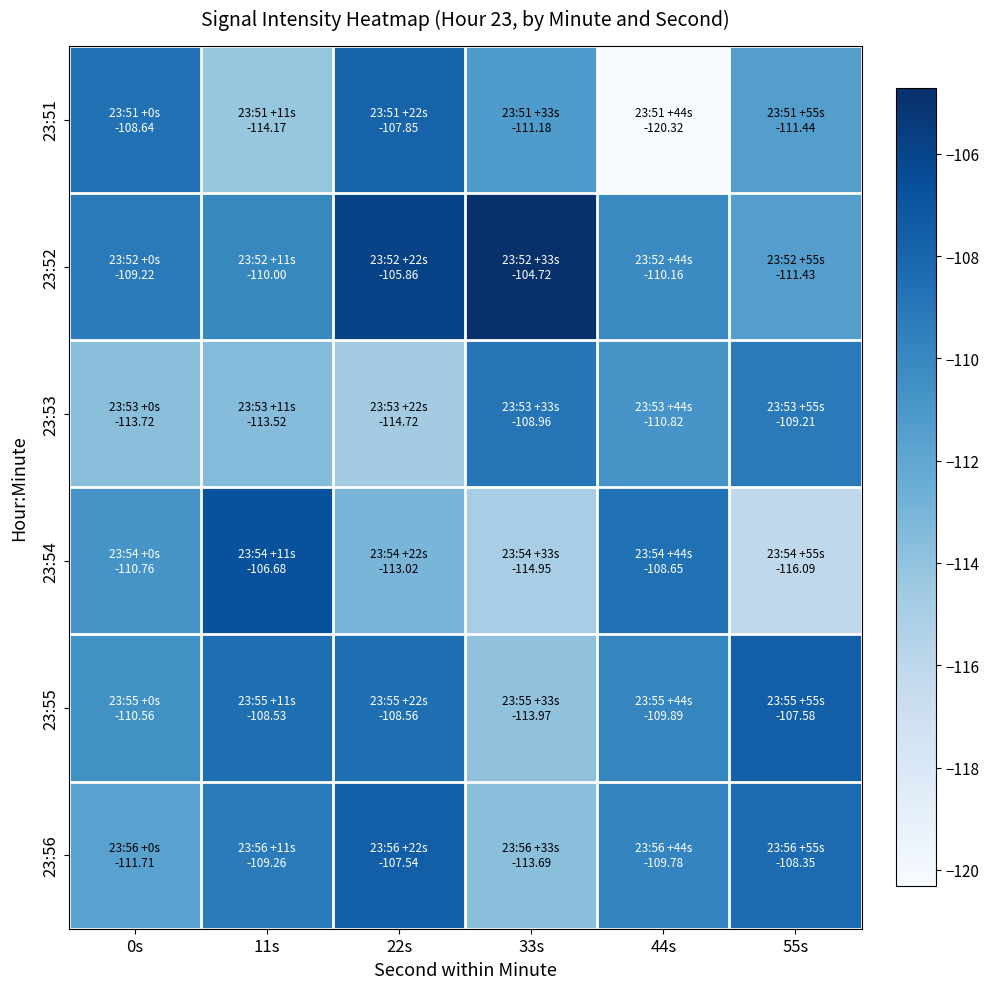

At which category is the sum across all series the highest?

22s